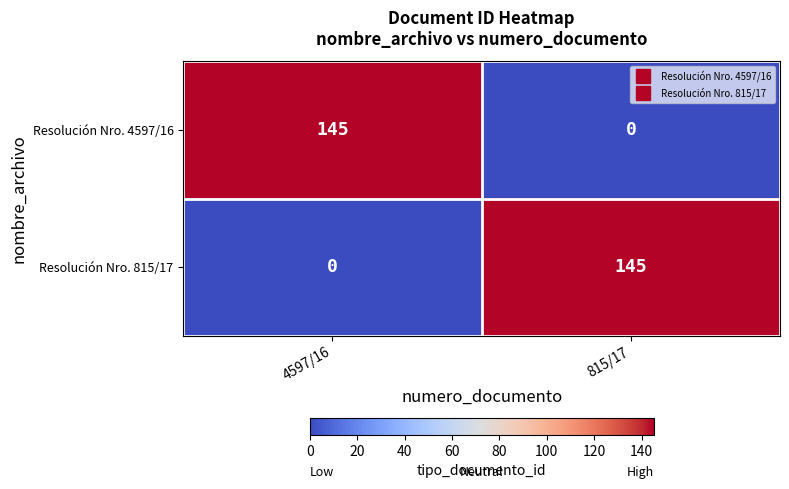

At which label does Resolución Nro. 4597/16 reach its peak?

4597/16